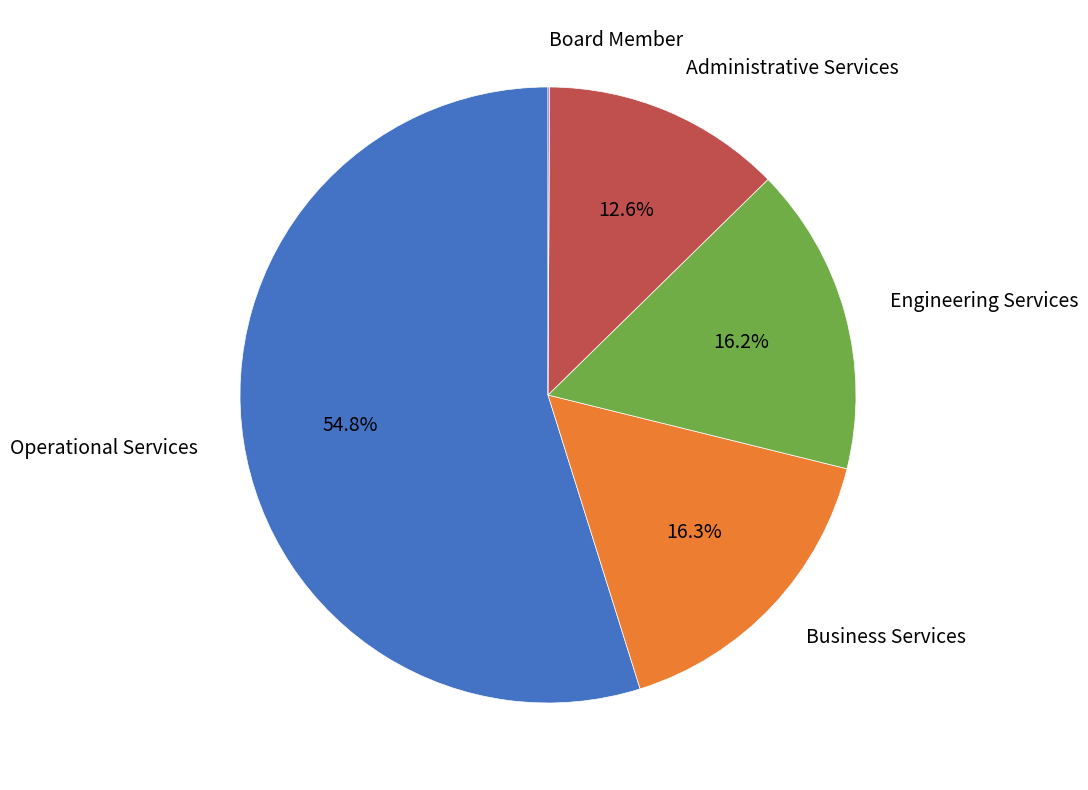

To the nearest percent, what is the difference between the Administrative Services and Business Services slice percentages?

4%